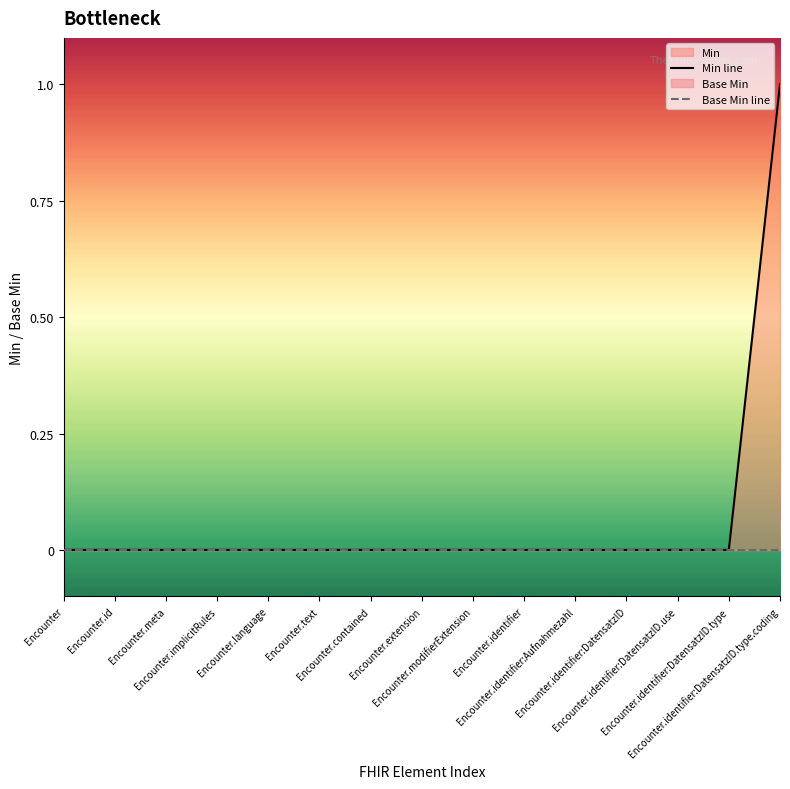

The value of Min line at Encounter.implicitRules is 0. True or false?

True